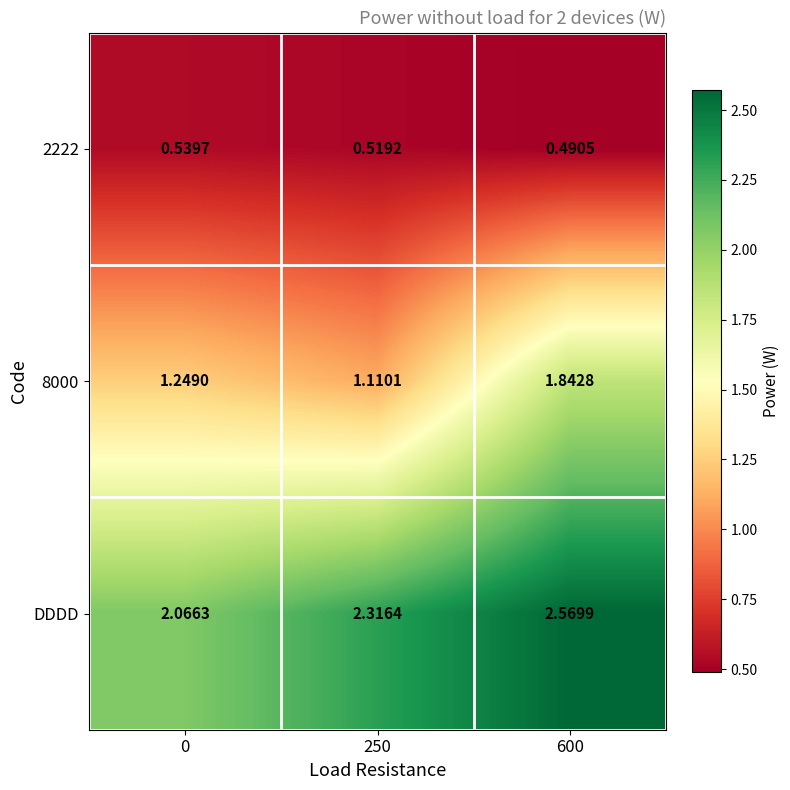

What is the total value across all series at 600?

4.9